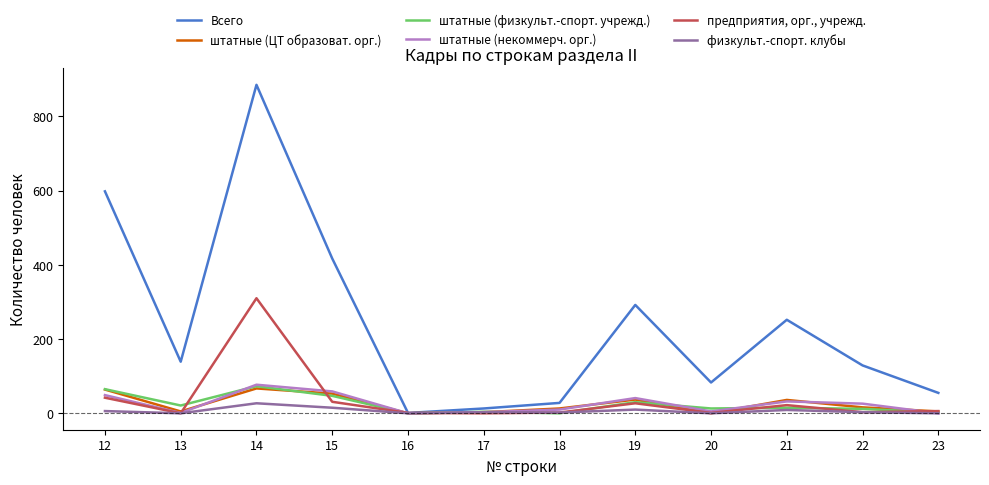

The штатные (ЦТ образоват. орг.) series shows 0 at 20. True or false?

True